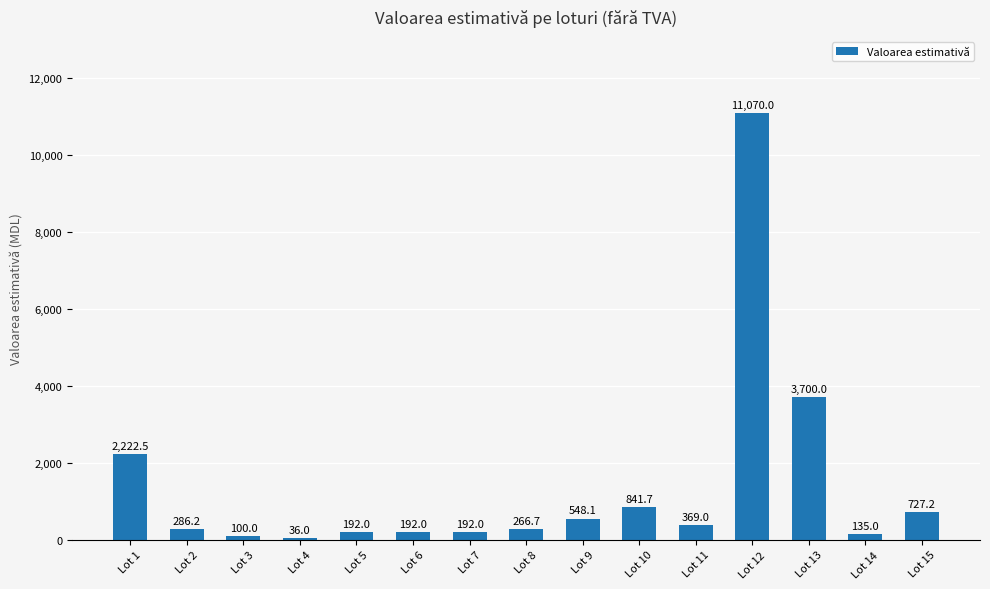

What is the sum of all values?

20878.4